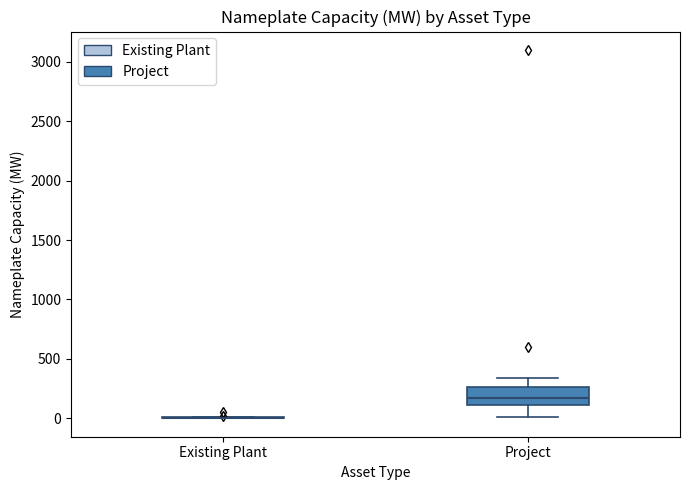

Reading left to right, transcribe this box plot: for each box, give where its median line is, the range the box spans, and where its two whiskers end, as read against the y-axis. The values are not printed on the chart, so give them approximately, as read against the axis.

Existing Plant: box collapsed to a line at 0, whiskers 0 to 0
Project: median 200, box 100 to 250, whiskers 0 to 350